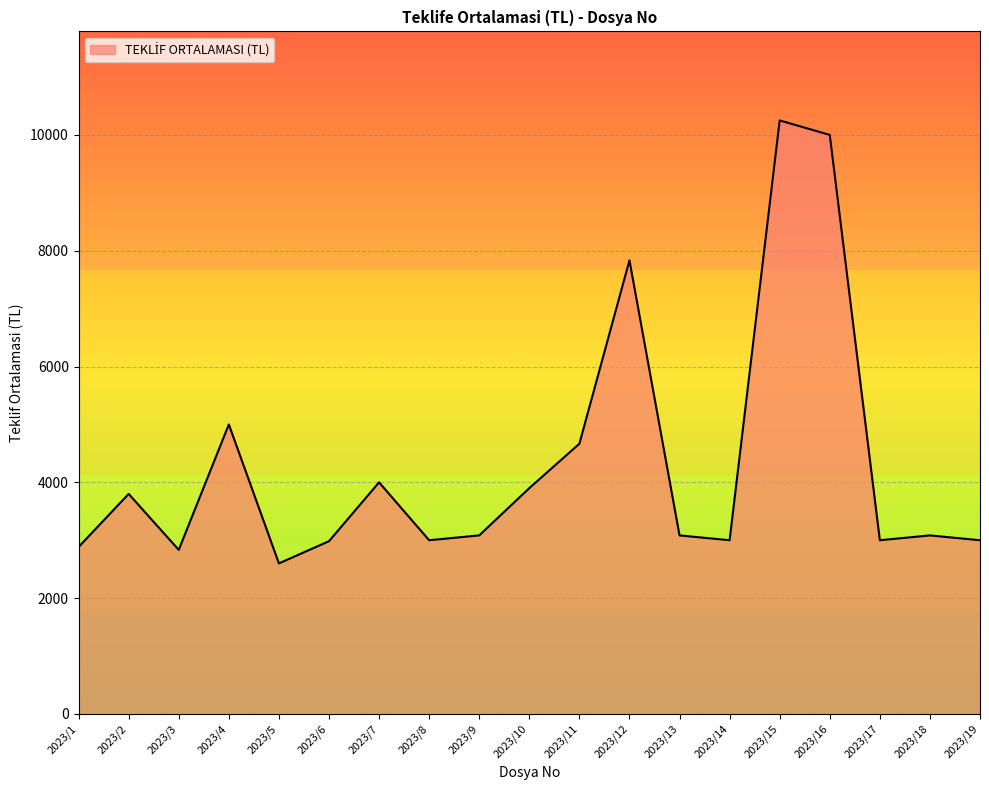

How many lines are shown in the chart?

1